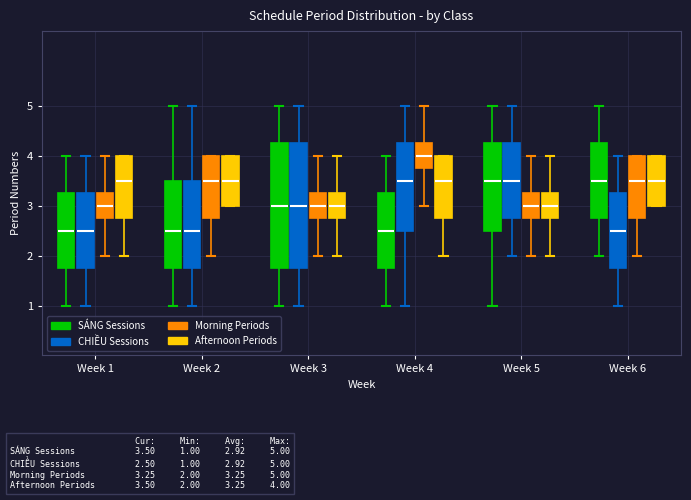

Where does the lower whisker of the box for Week 2 (CHIỀU Sessions) end on the y-axis? The values are not printed on the chart, so give them approximately, as read against the axis.

1.0